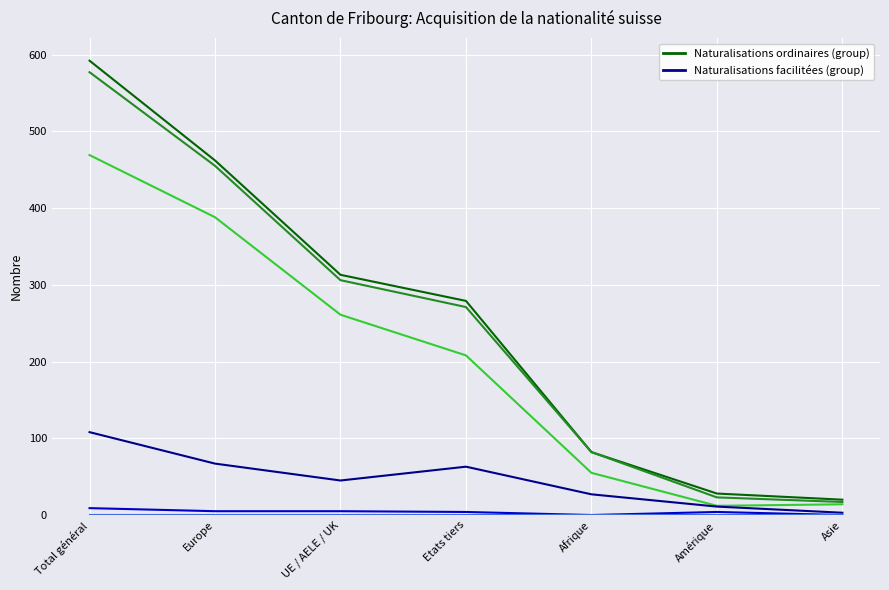

At which category is the sum across all series the highest?

Total général